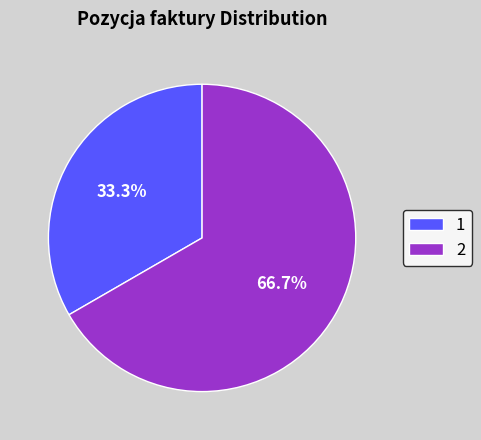

Approximately how many times larger is the value at 2 compared to 1?

2.0